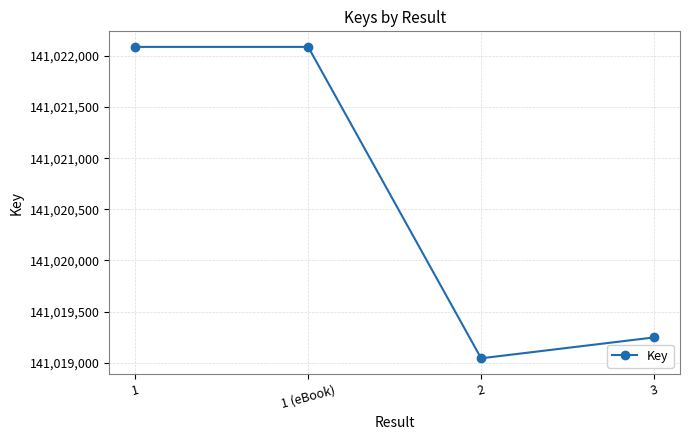

What position from the left is 2?

3